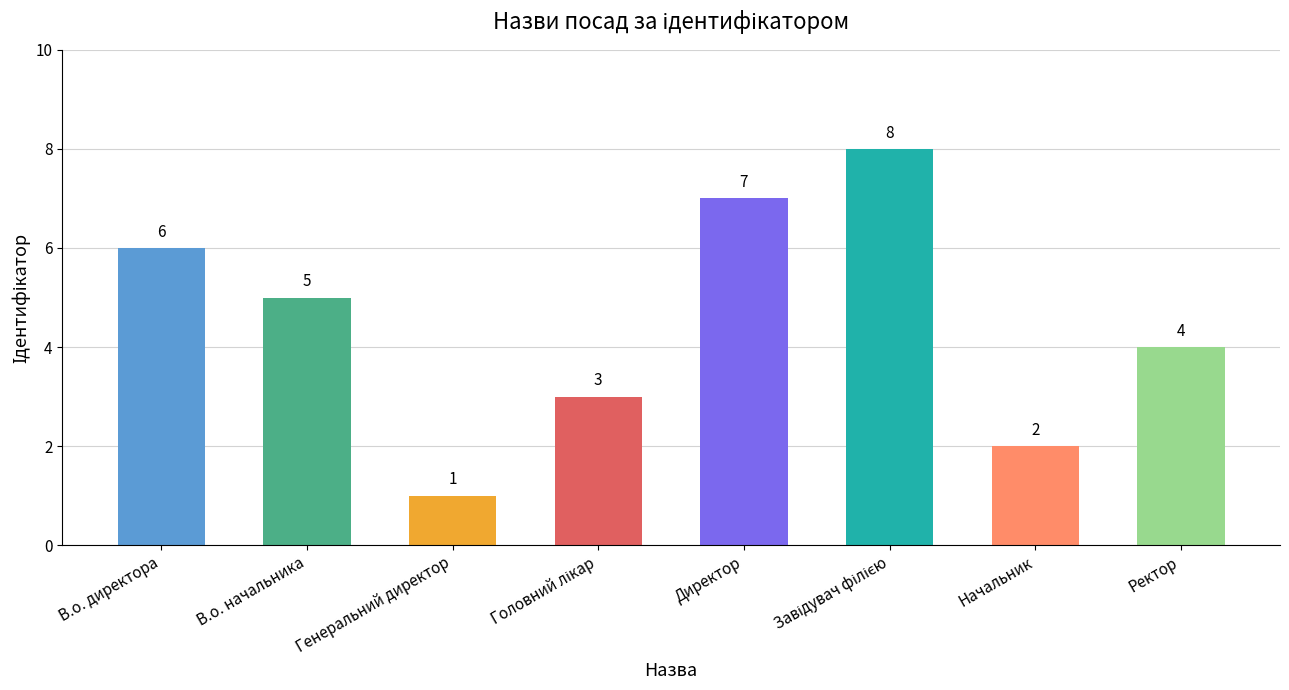

What is the minimum value shown in the chart?

1